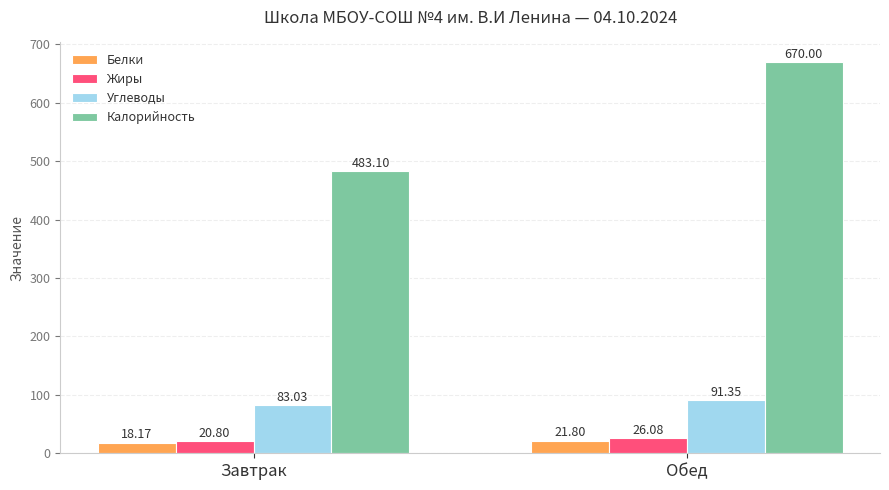

The Белки series shows 21.8 at Обед. True or false?

True